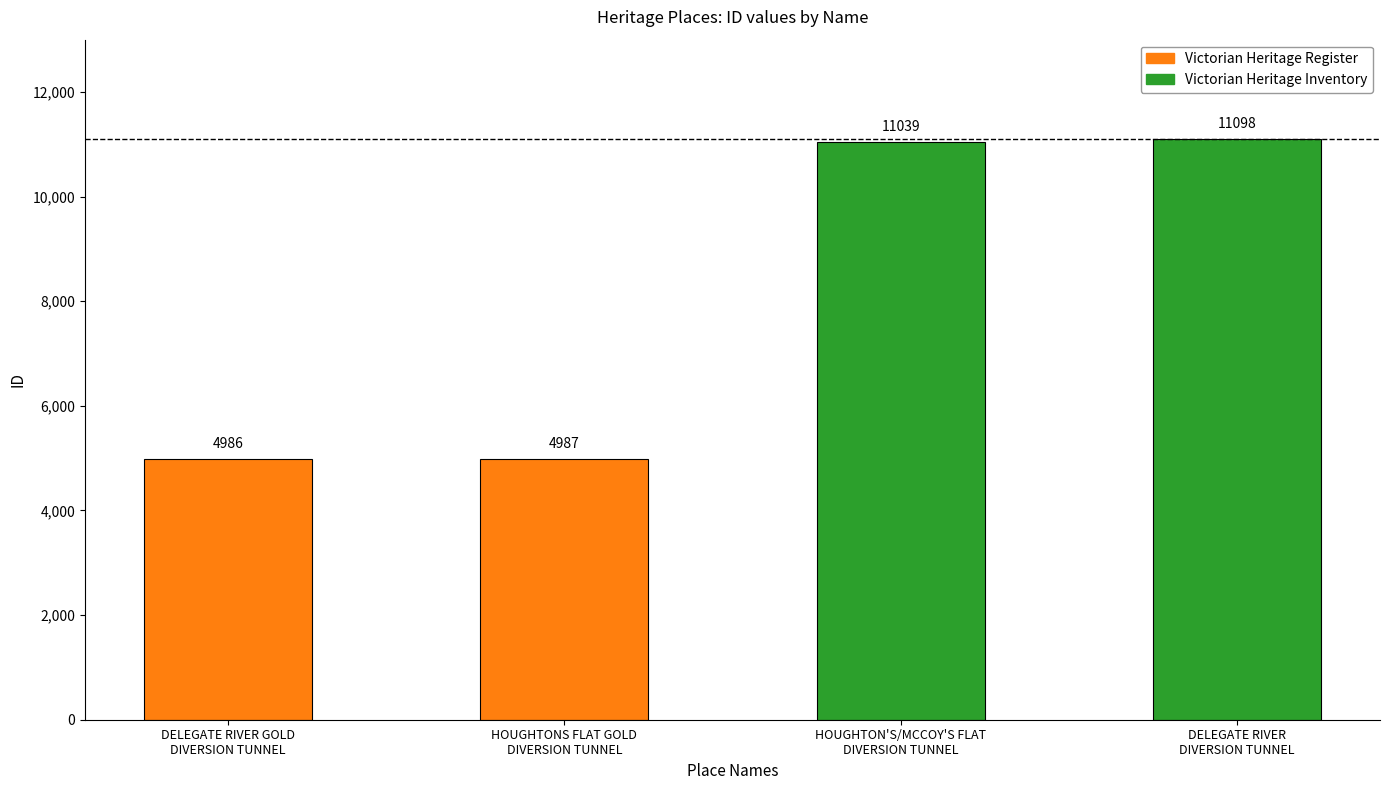

Which category has the highest value across all series?

DELEGATE RIVER
DIVERSION TUNNEL